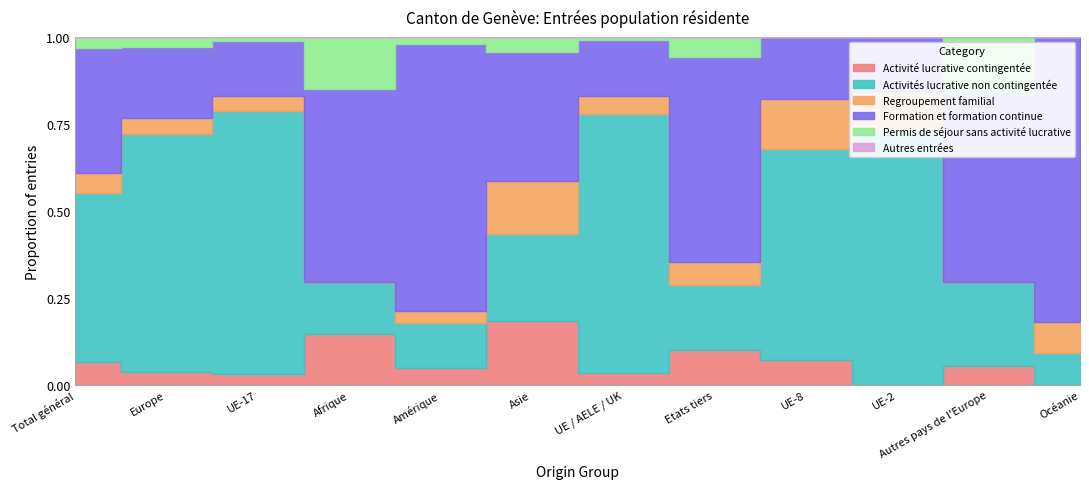

The Formation et formation continue series shows 522 at Total général. True or false?

False